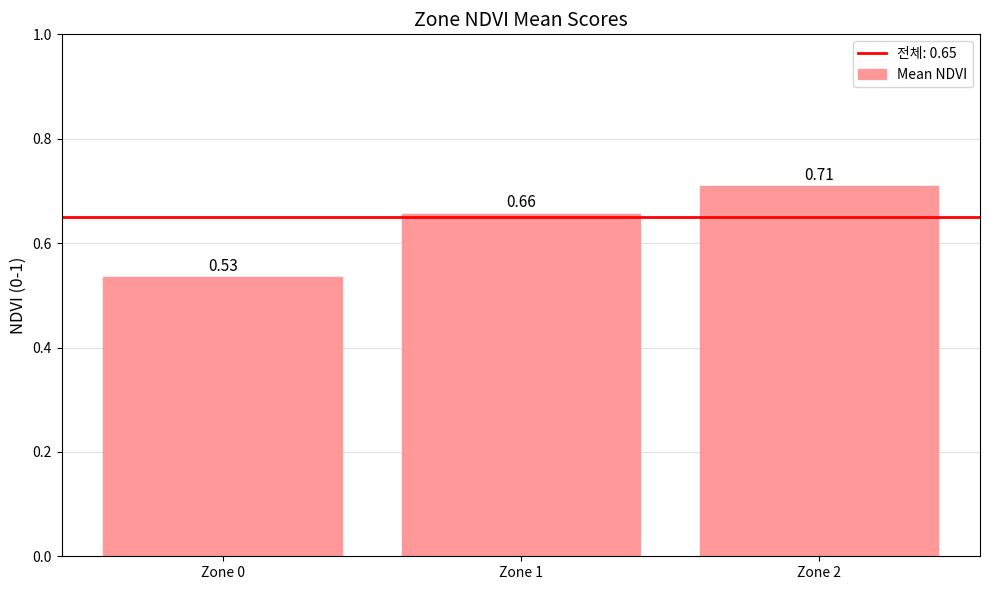

Between Zone 1 and Zone 0, which is larger?

Zone 1